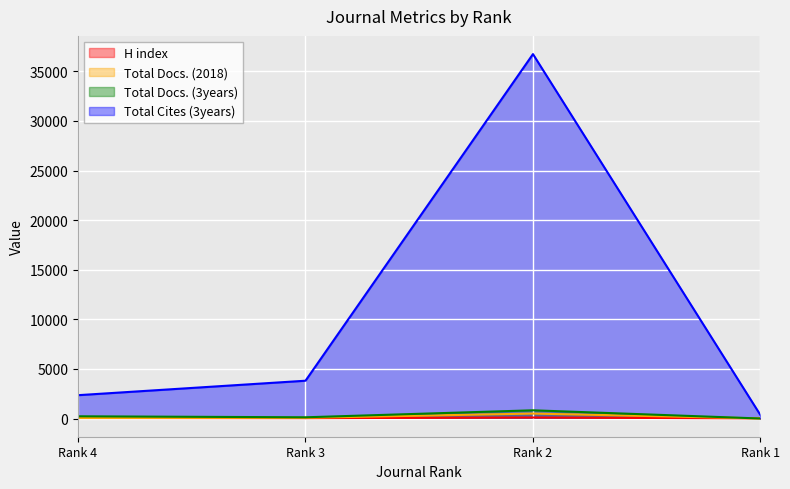

List the series in order of their peak value, lowest first.

H index, Total Docs. (2018), Total Docs. (3years), Total Cites (3years)